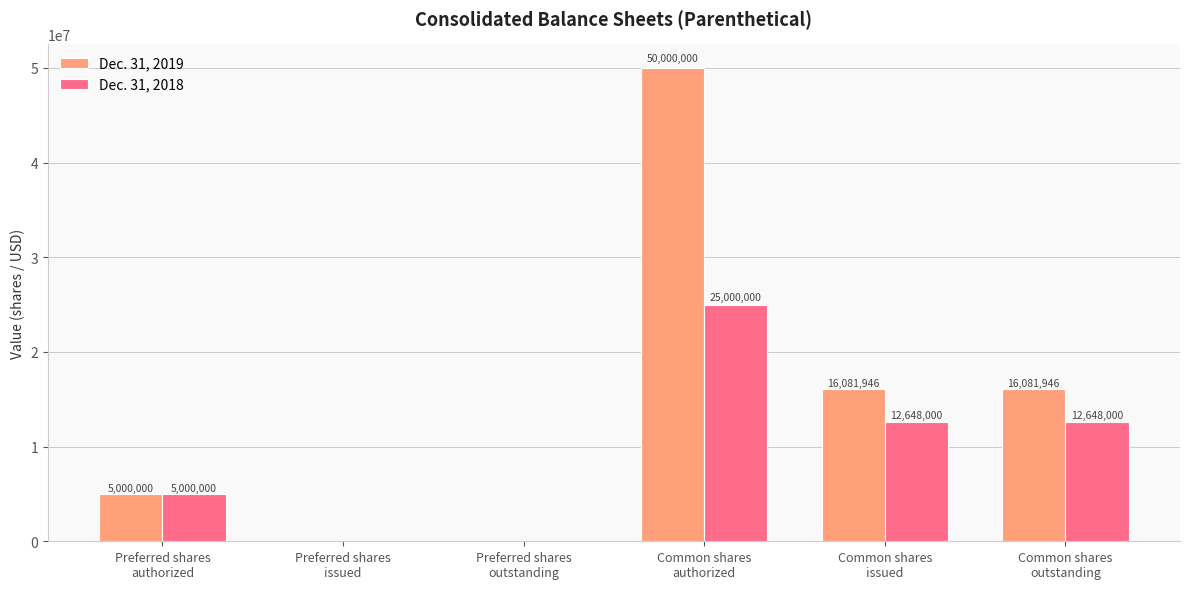

What is the total value across all series at Common shares
issued?

28729946